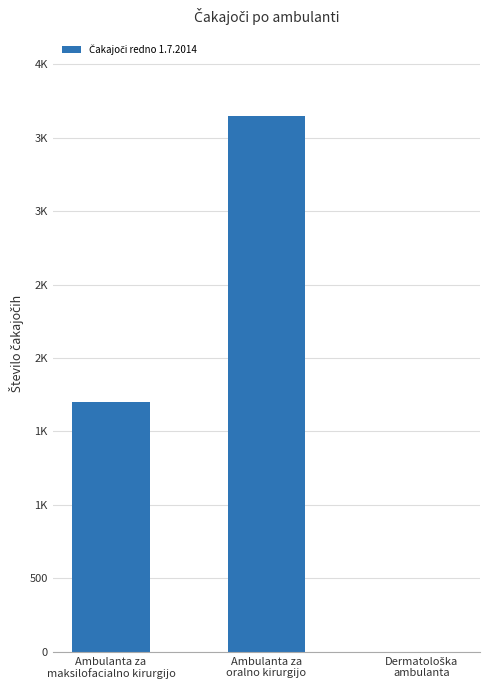

What is the change in value from Ambulanta za
oralno kirurgijo to Dermatološka
ambulanta?

-3645